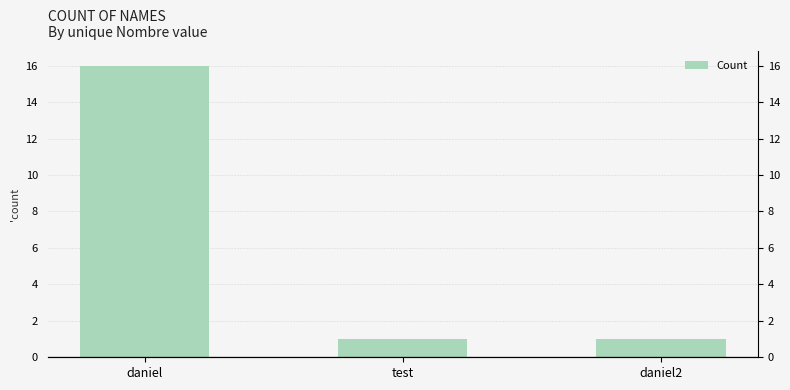

What value does the data have at daniel?

16